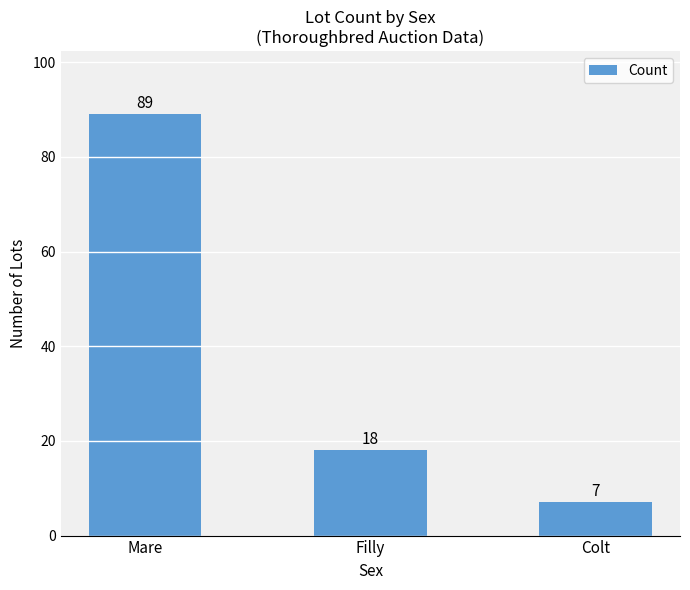

Is it true that the value at Colt is 12?

False